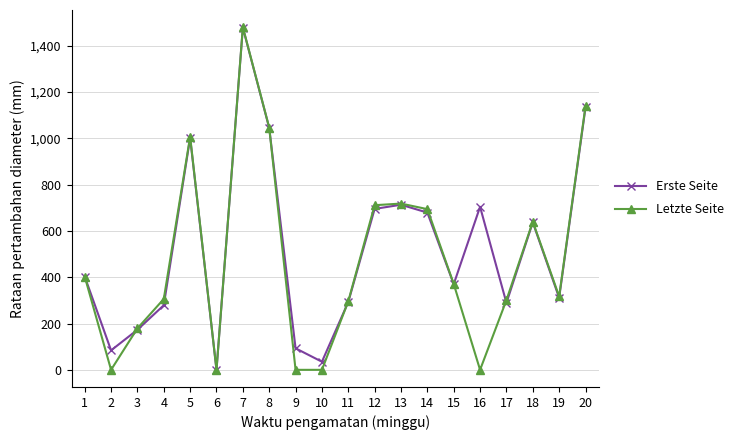

Which series has the largest total across all categories?

Erste Seite